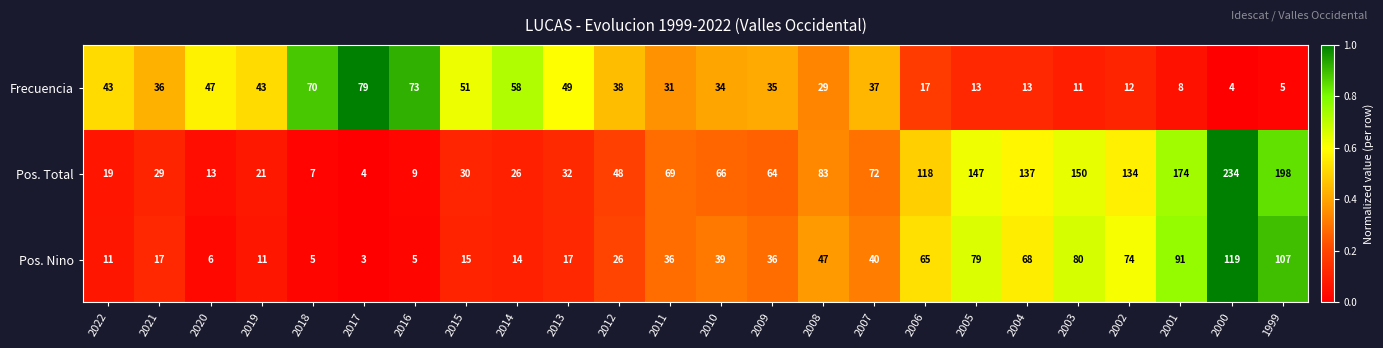

At which category is the sum across all series the highest?

2000